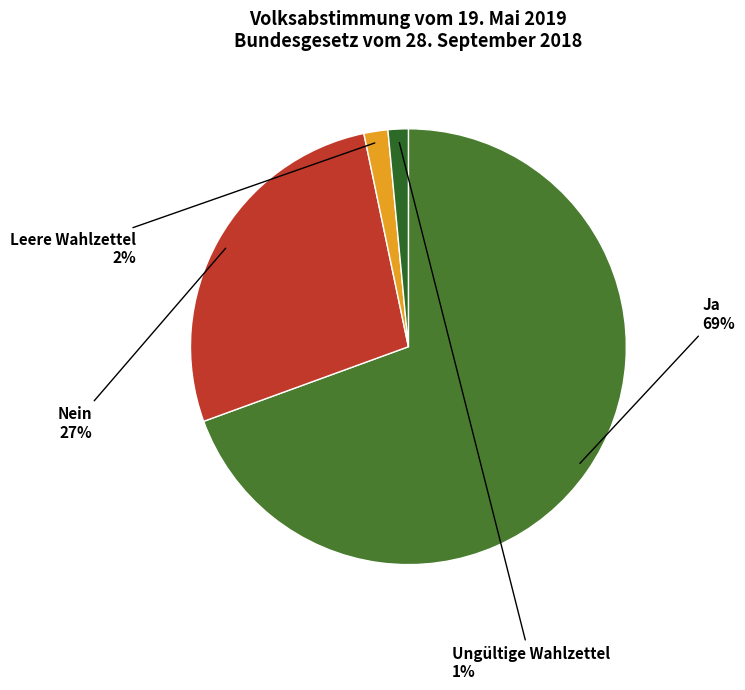

Is Ungültige Wahlzettel the majority of the pie?

No